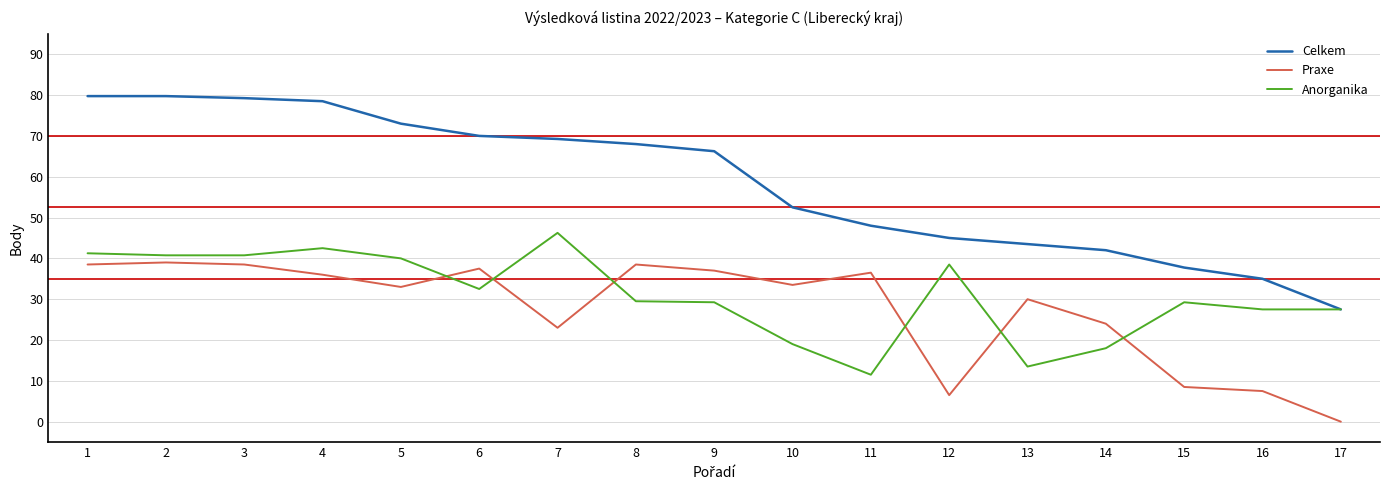

Is it true that Anorganika equals 7.2 at 17?

False